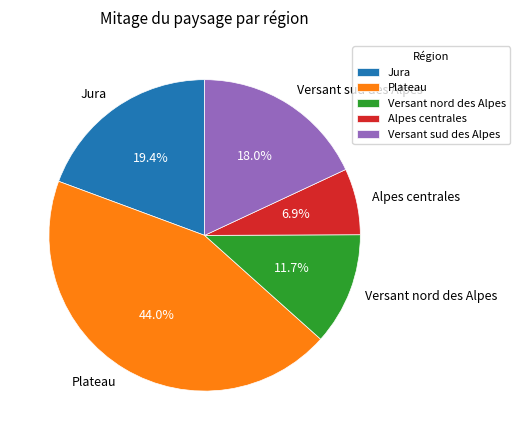

To the nearest percent, what is the difference between the Versant nord des Alpes and Jura slice percentages?

8%